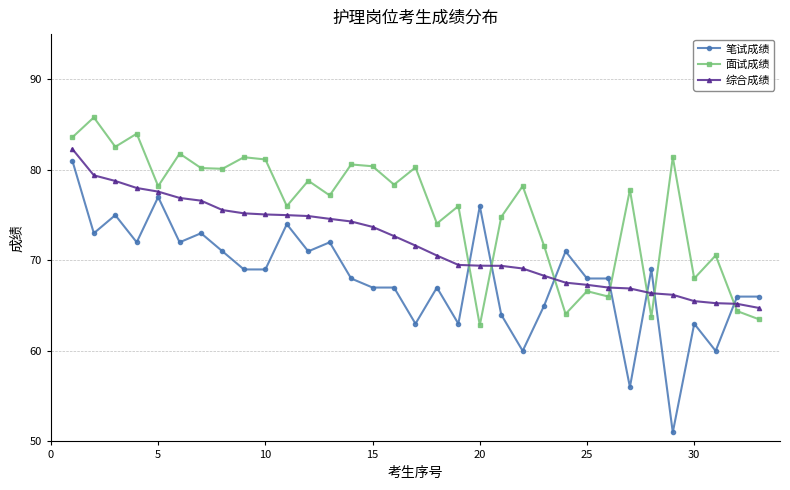

List the series in order of their overall mean, lowest first.

笔试成绩, 综合成绩, 面试成绩